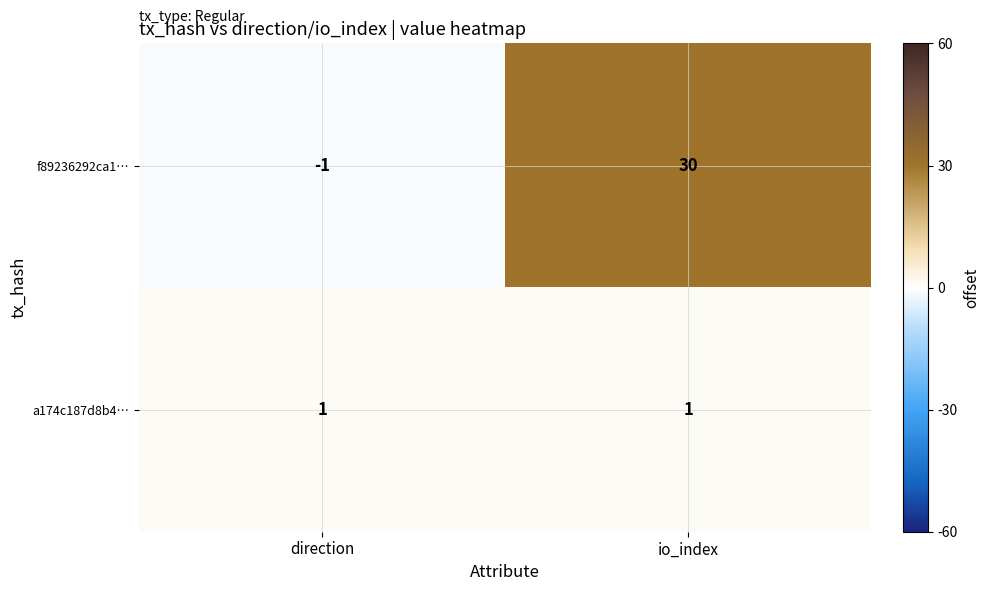

What is the sum of the f89236292ca1… values at direction and io_index?

29